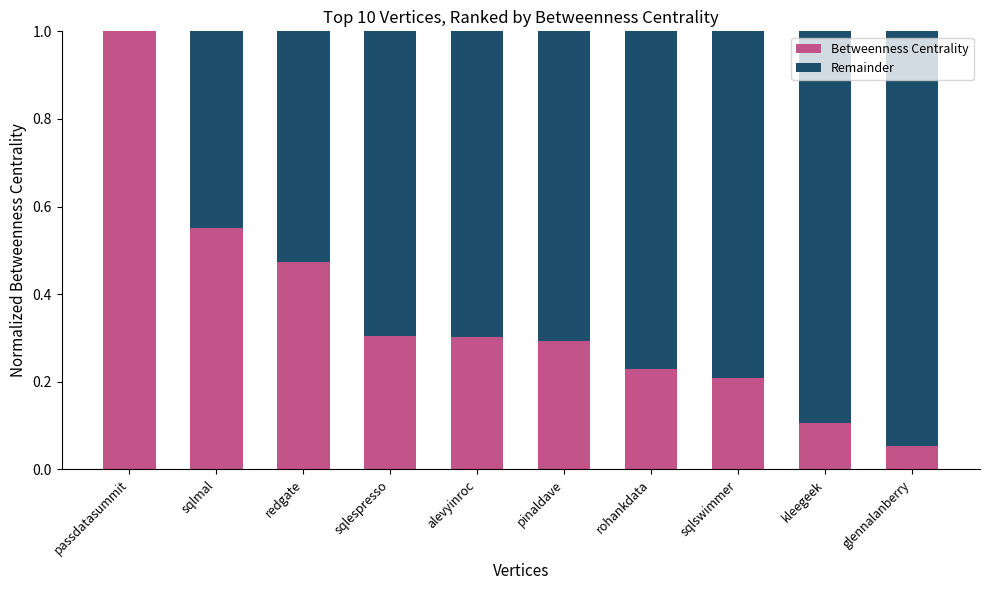

Are the bars grouped side by side (vs. stacked)?

No